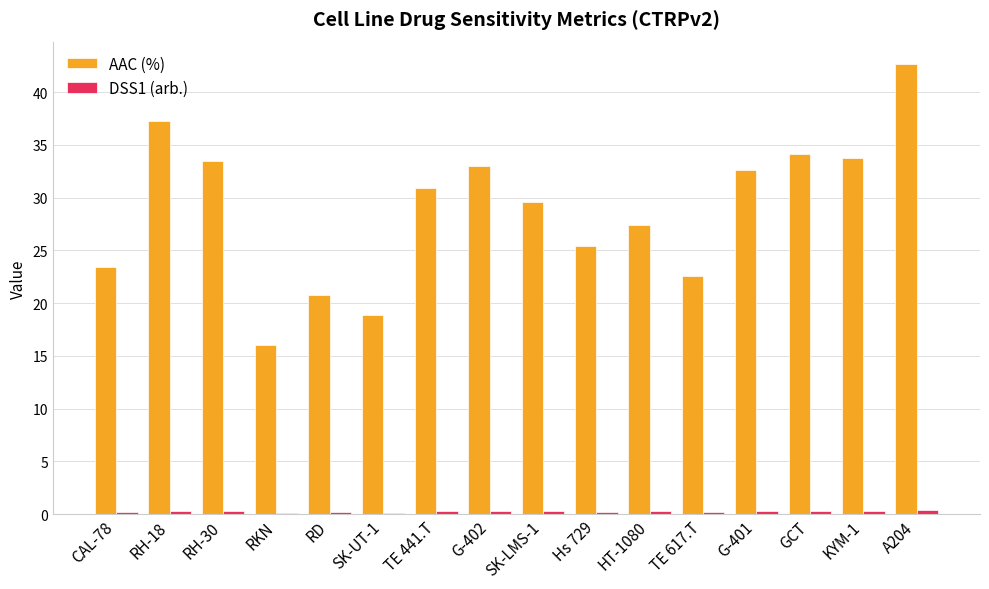

What is the greatest value displayed?

42.6